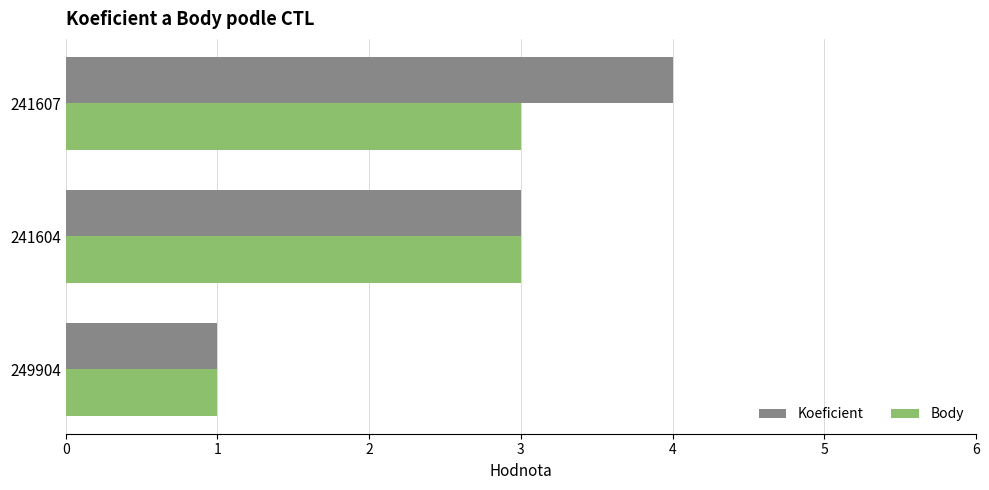

How many data points does each series have?

3